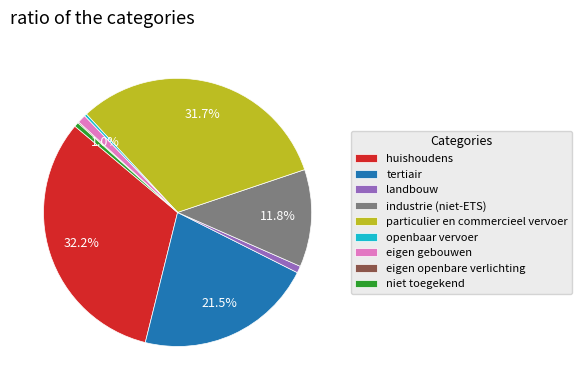

What is the ratio of the value at tertiair to the value at niet toegekend?

40.7